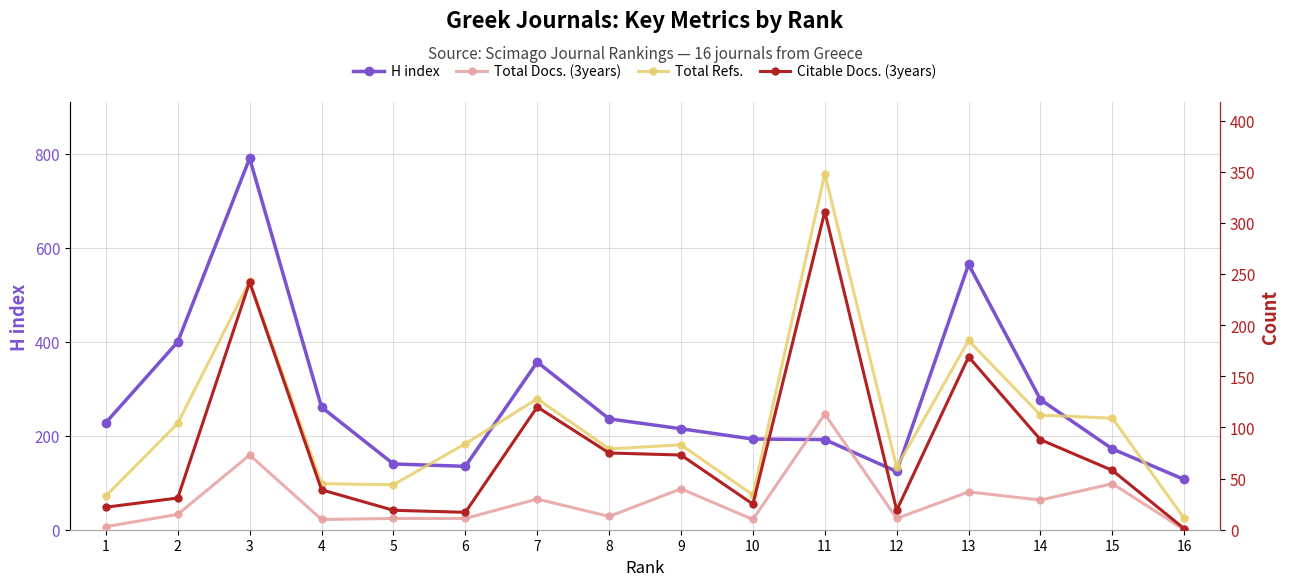

Rank the categories by H index value from highest to lowest.

3, 13, 2, 7, 14, 4, 8, 1, 9, 10, 11, 15, 5, 6, 12, 16